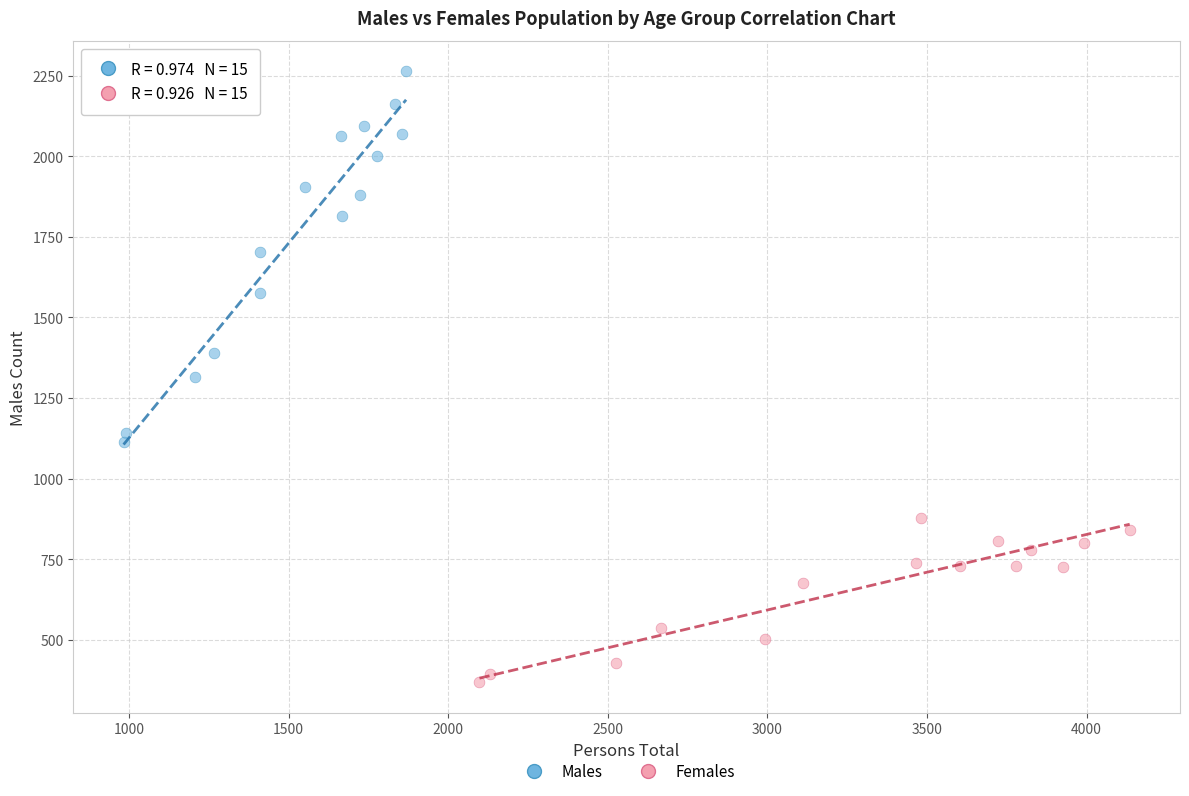

Which series has the largest Y range (max minus min)?

Males